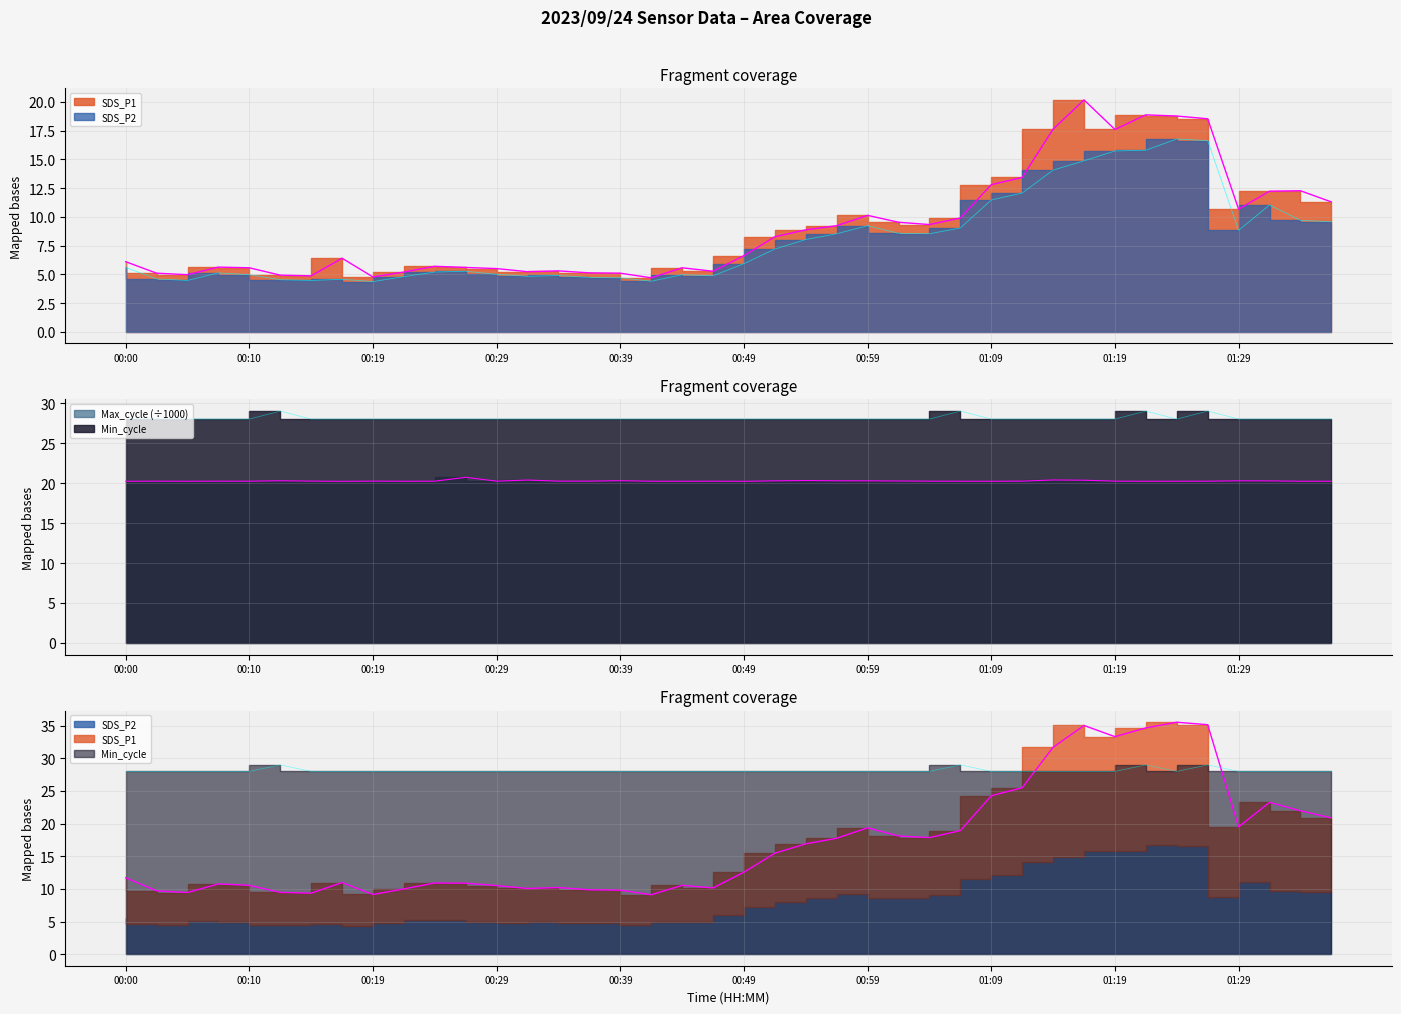

At which label is SDS_P2 closest to 10?

01:33